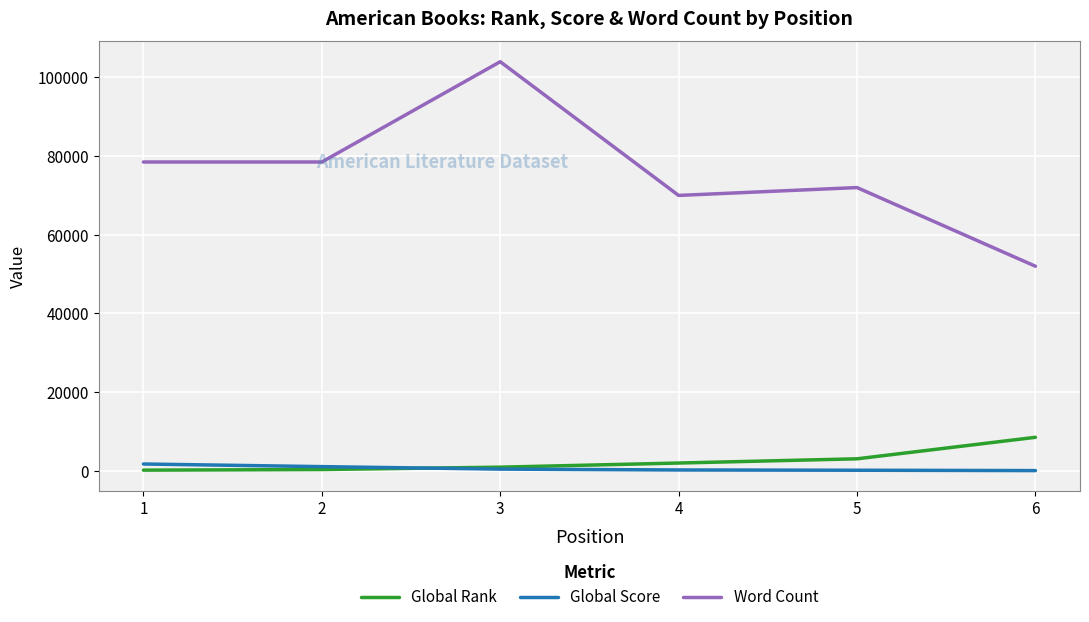

Where is Global Rank nearest to the value 4323?

5